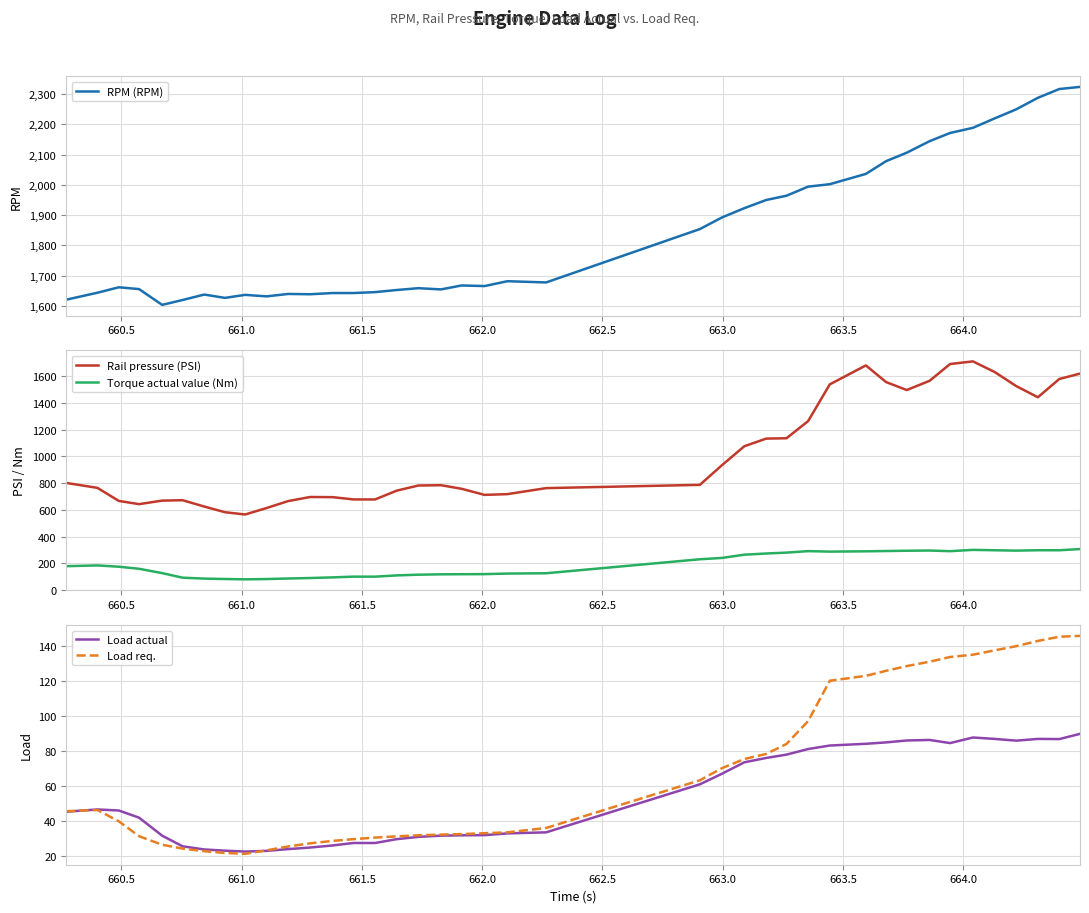

True or false: Rail pressure (PSI) has more than 2 points higher than both neighbors.

True